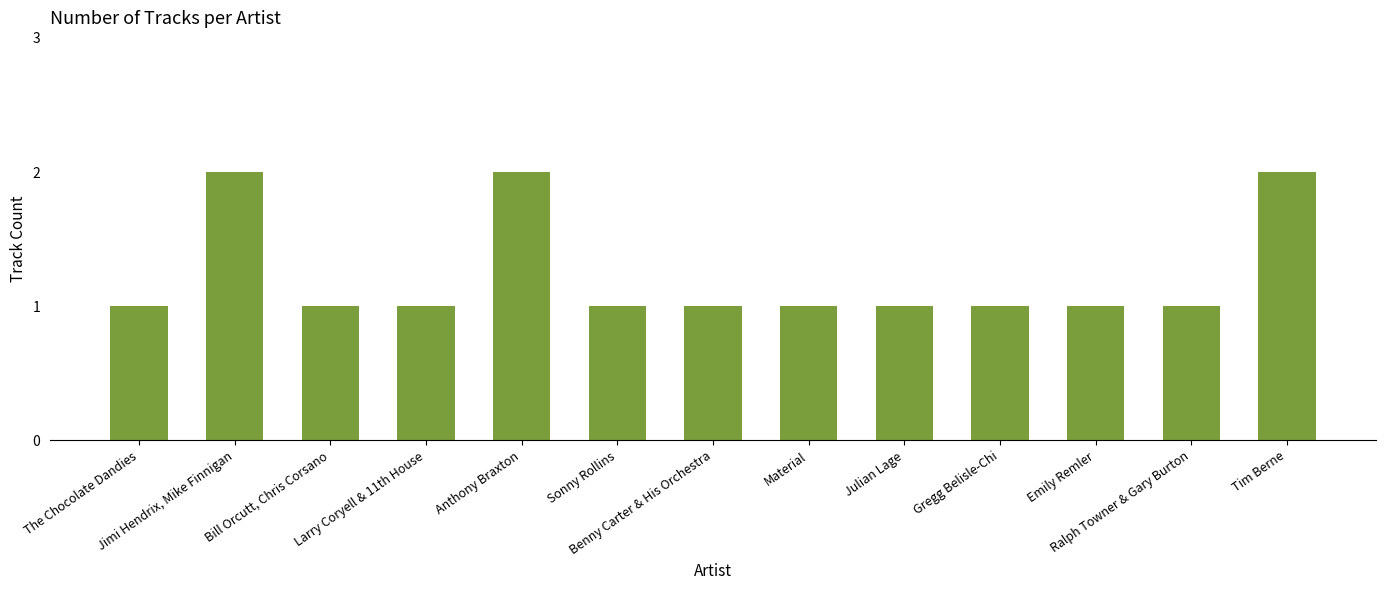

Does the chart contain stacked bars?

No